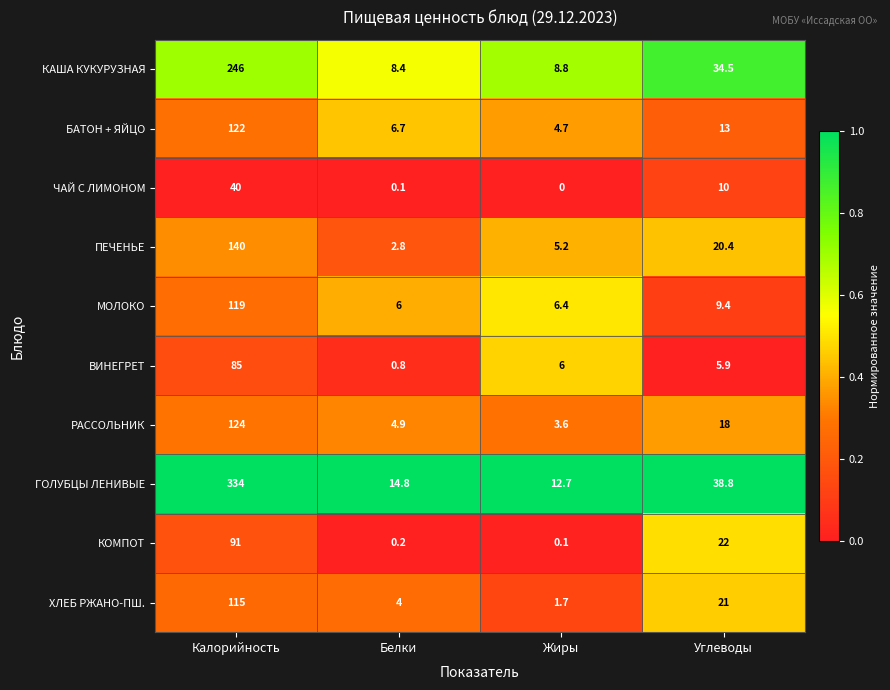

How many data points does each series have?

4